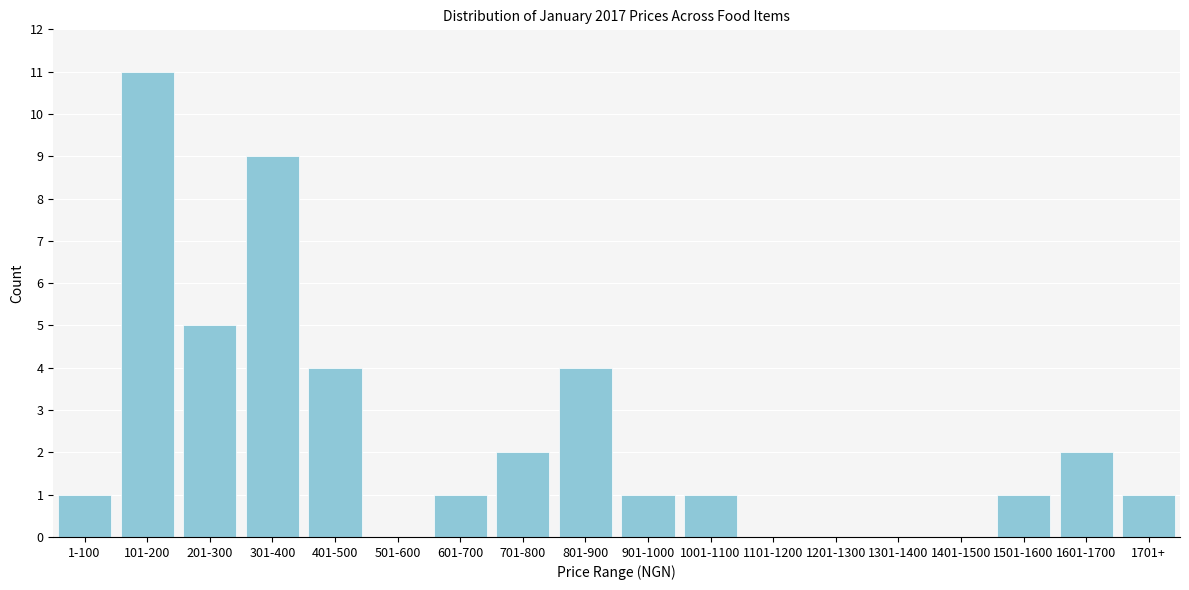

Reading left to right, list all the values displayed in this chart.

1-100=1	101-200=11	201-300=5	301-400=9	401-500=4	501-600=0	601-700=1	701-800=2	801-900=4	901-1000=1	1001-1100=1	1101-1200=0	1201-1300=0	1301-1400=0	1401-1500=0	1501-1600=1	1601-1700=2	1701+=1